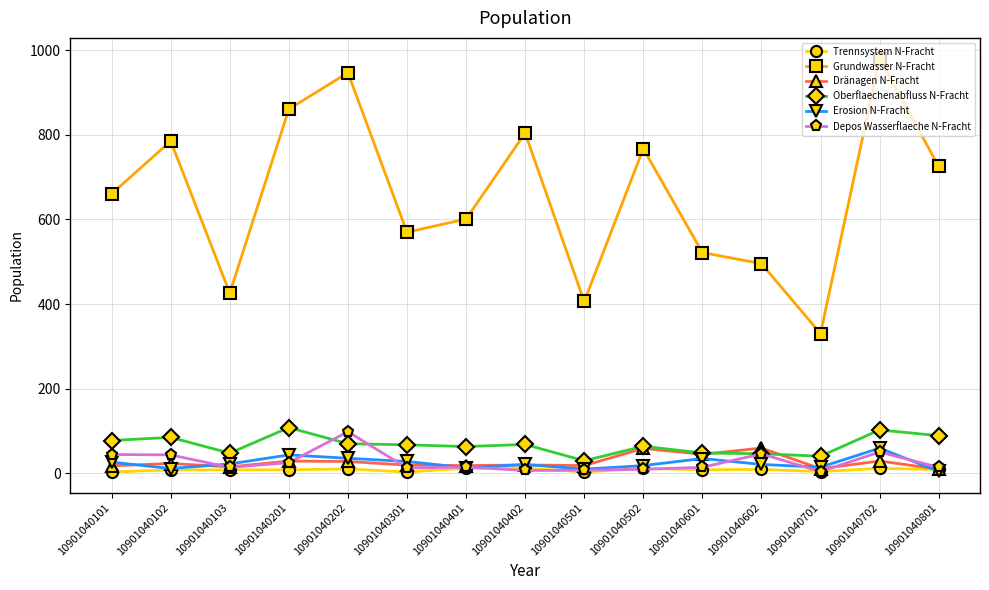

True or false: Oberflaechenabfluss N-Fracht has more than 2 points higher than both neighbors.

True